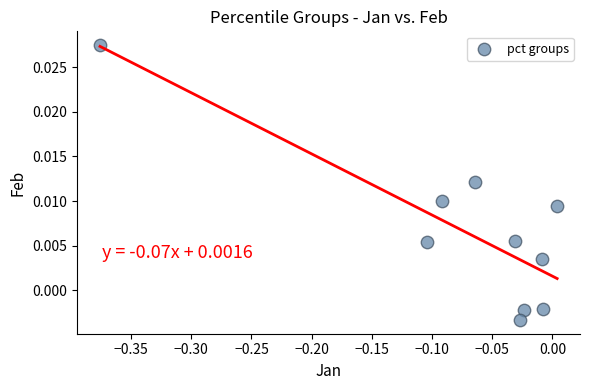

What is the range of X values (max minus min)?

0.4